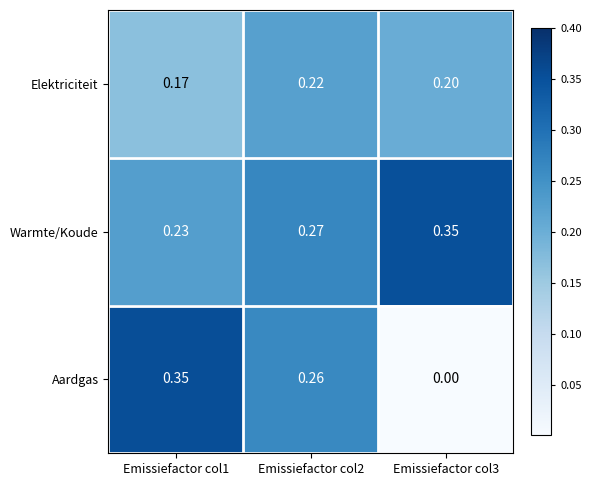

Which series has the largest total across all categories?

Warmte/Koude